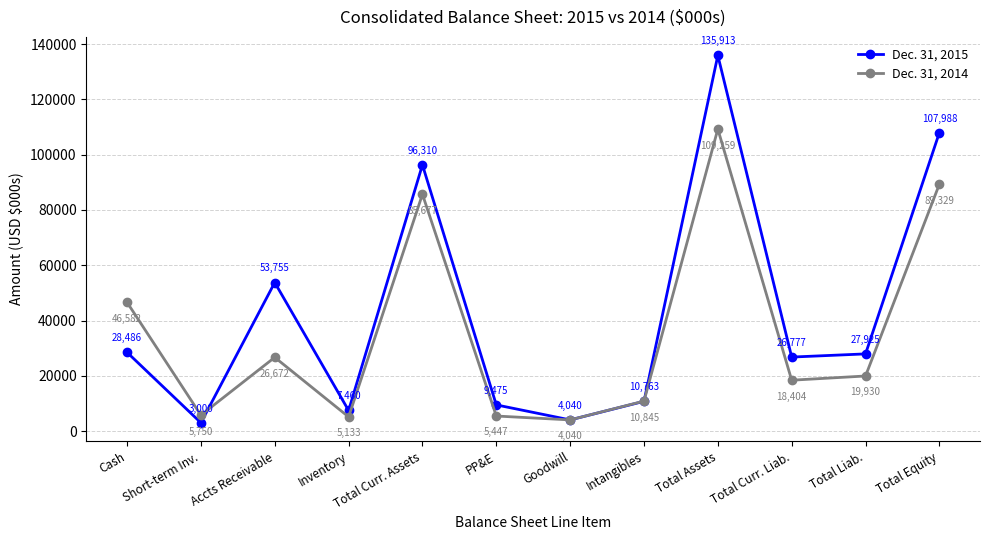

What is the label of the 4th point from the left?

Inventory